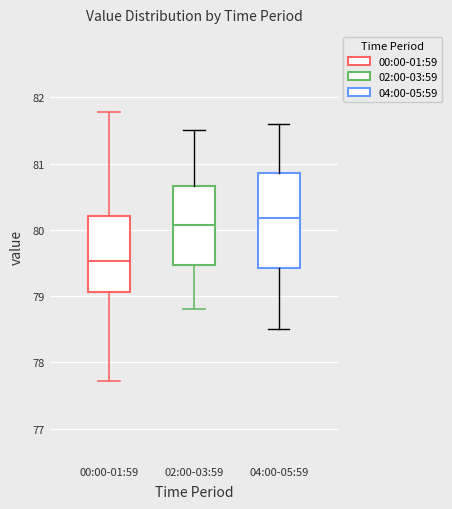

Where does the median line of the box for 02:00-03:59 sit on the y-axis? The values are not printed on the chart, so give them approximately, as read against the axis.

80.1